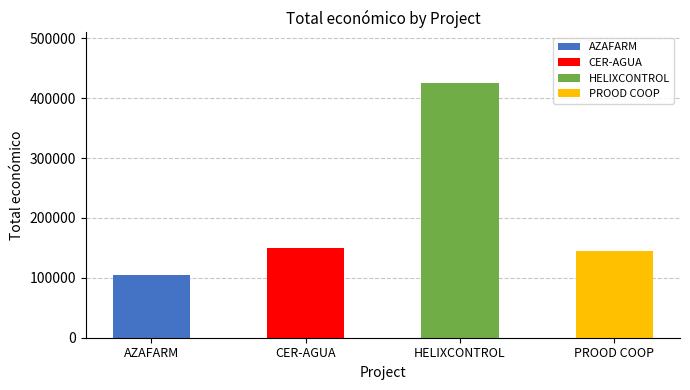

At which label is the value closest to 265118?

CER-AGUA